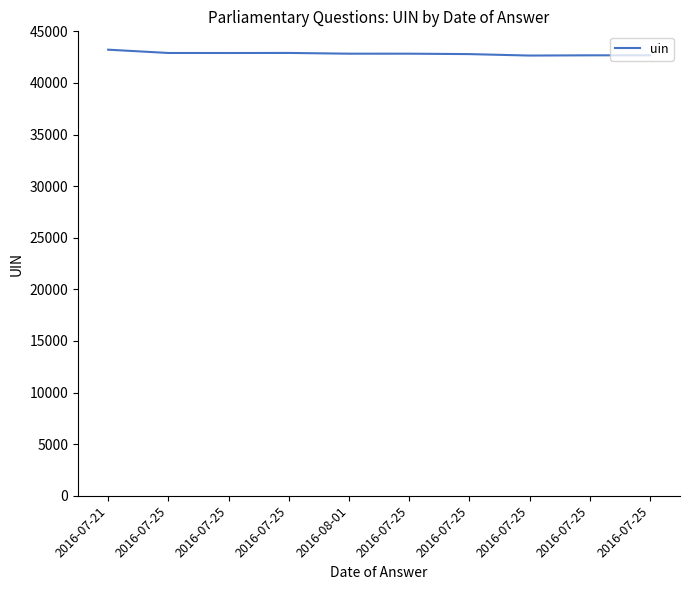

Rank the categories by value from highest to lowest.

2016-07-21, 2016-07-25, 2016-07-25, 2016-07-25, 2016-07-25, 2016-08-01, 2016-07-25, 2016-07-25, 2016-07-25, 2016-07-25